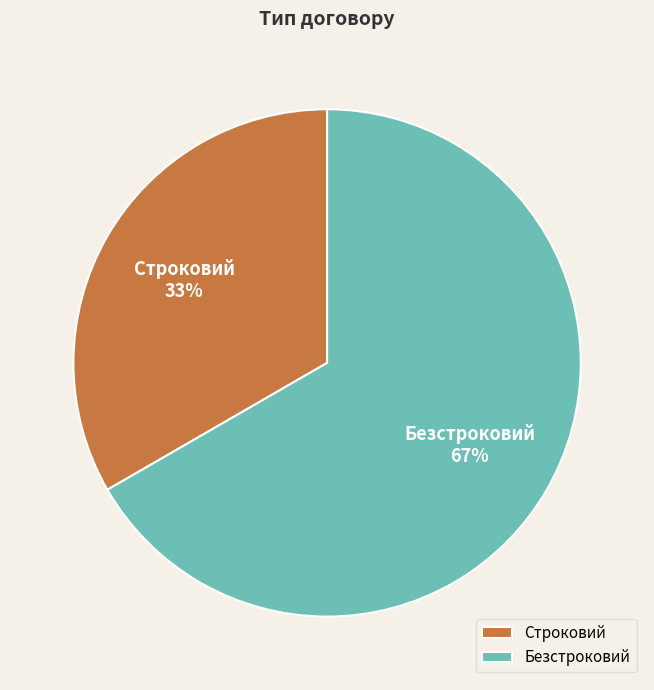

Count the number of slices in the pie.

2